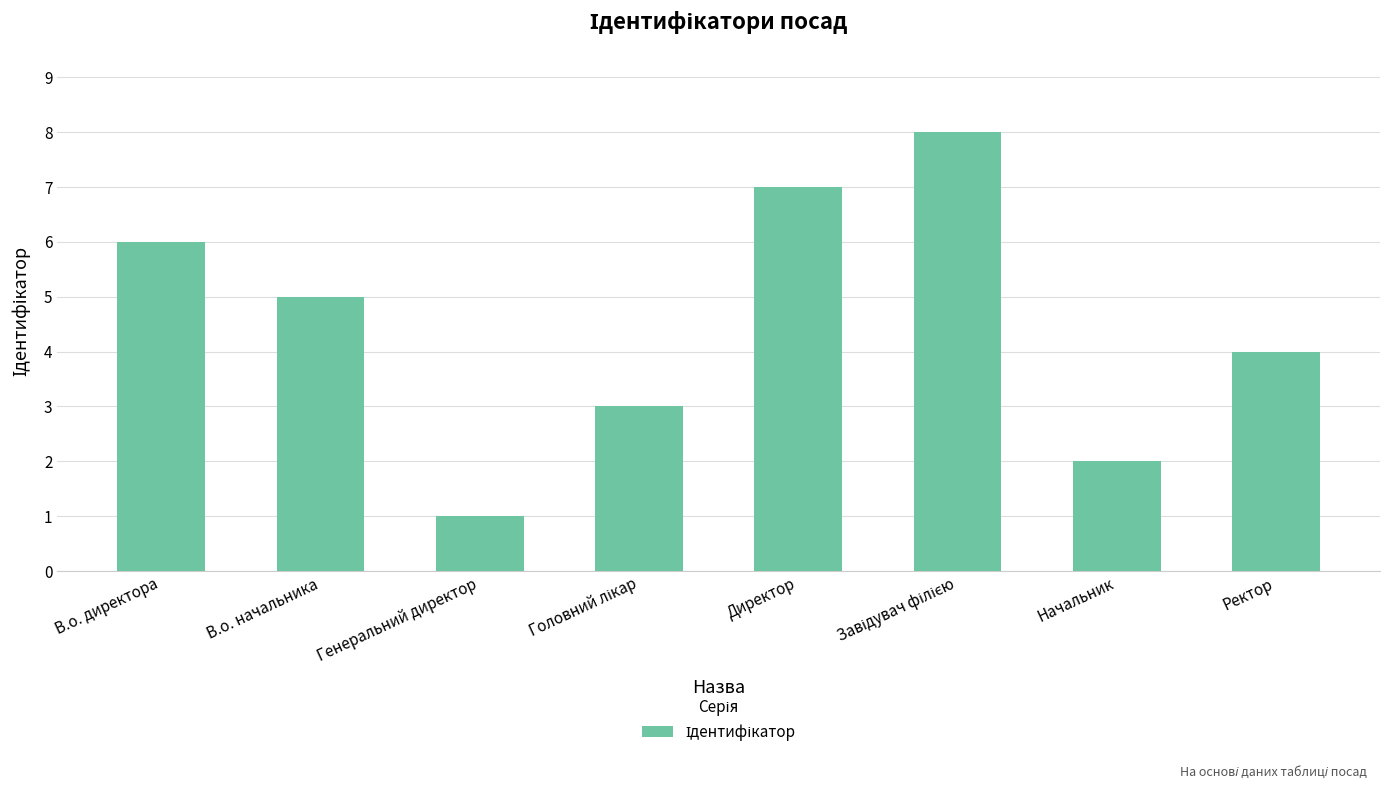

What is the sum of all values?

36